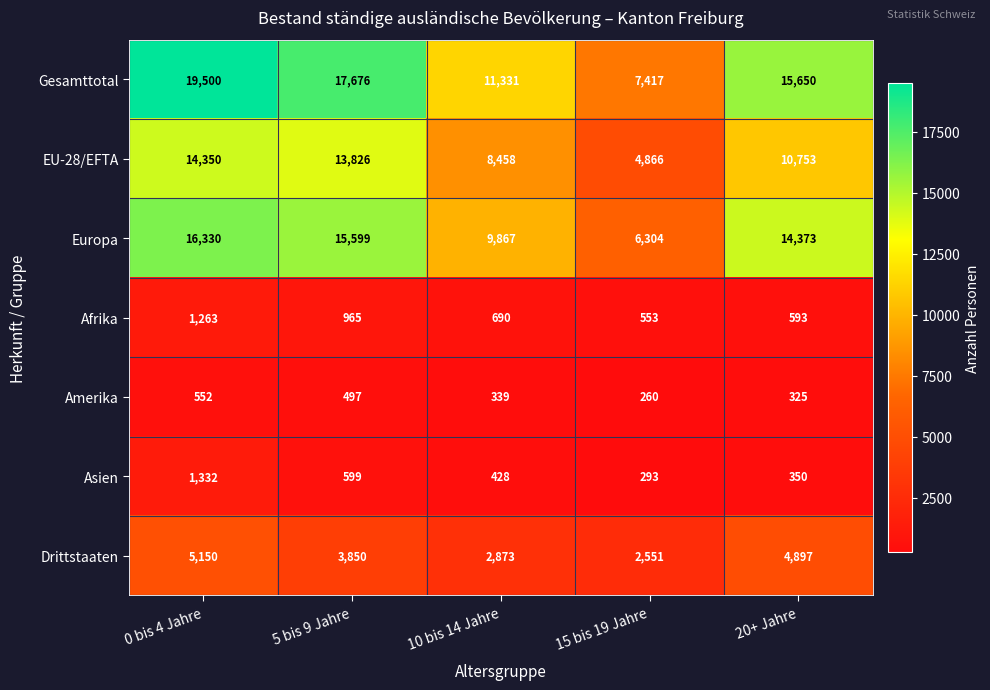

What is the total value across all series at 15 bis 19 Jahre?

22244